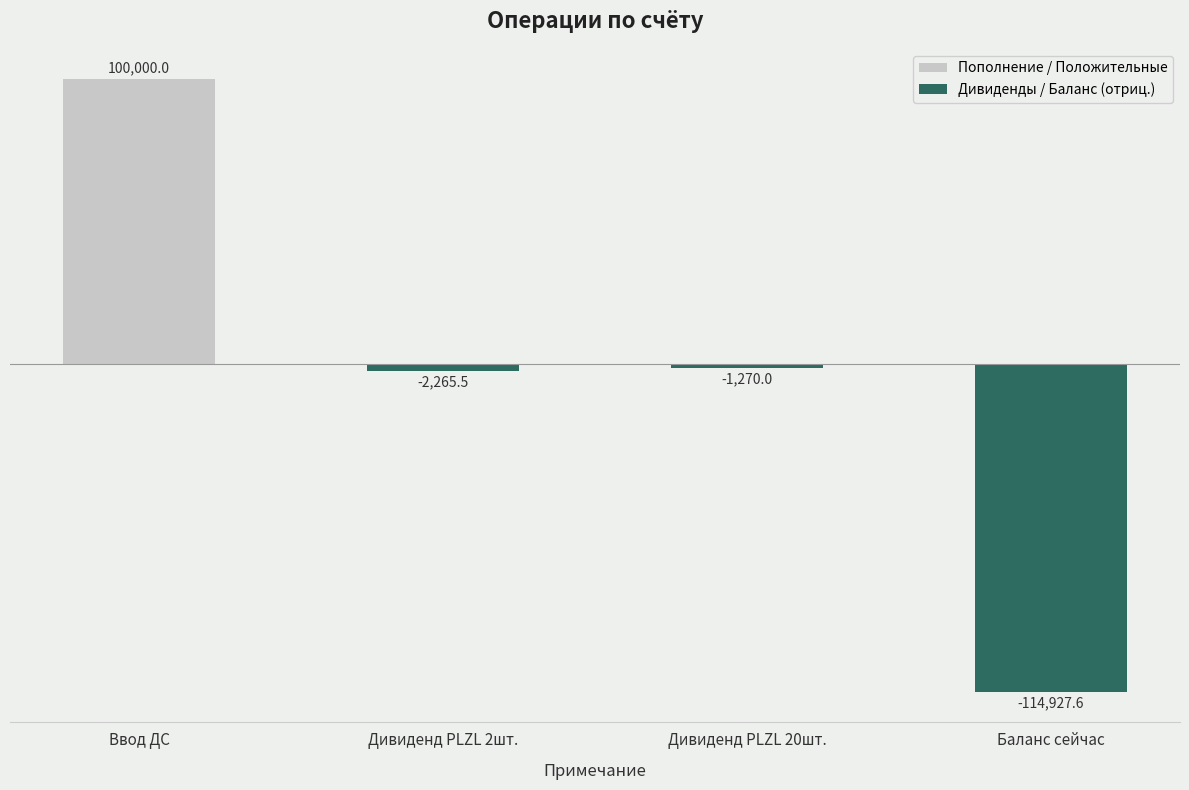

Rank the categories by Дивиденды / Баланс (отриц.) value from highest to lowest.

Дивиденд PLZL 20шт., Дивиденд PLZL 2шт., Баланс сейчас